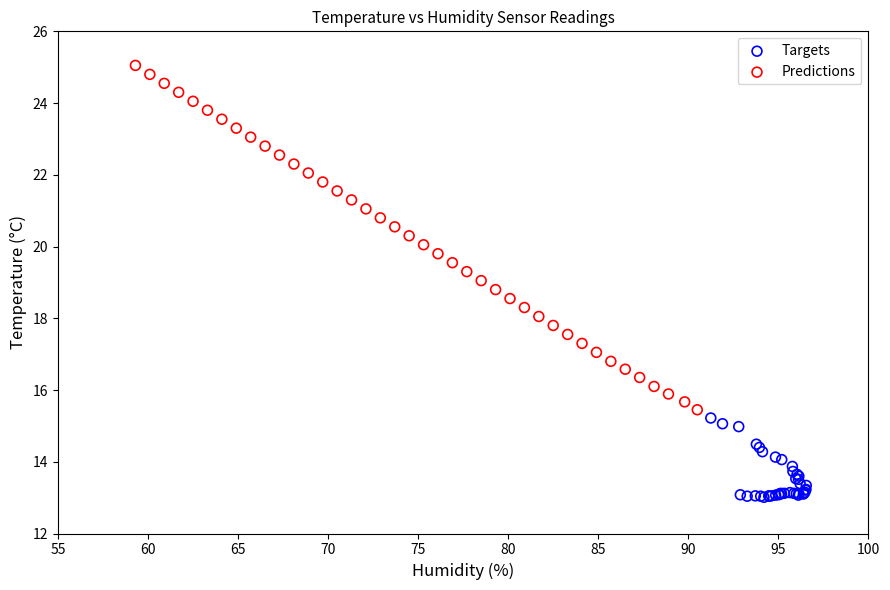

Which series has the widest spread of Y values?

Predictions